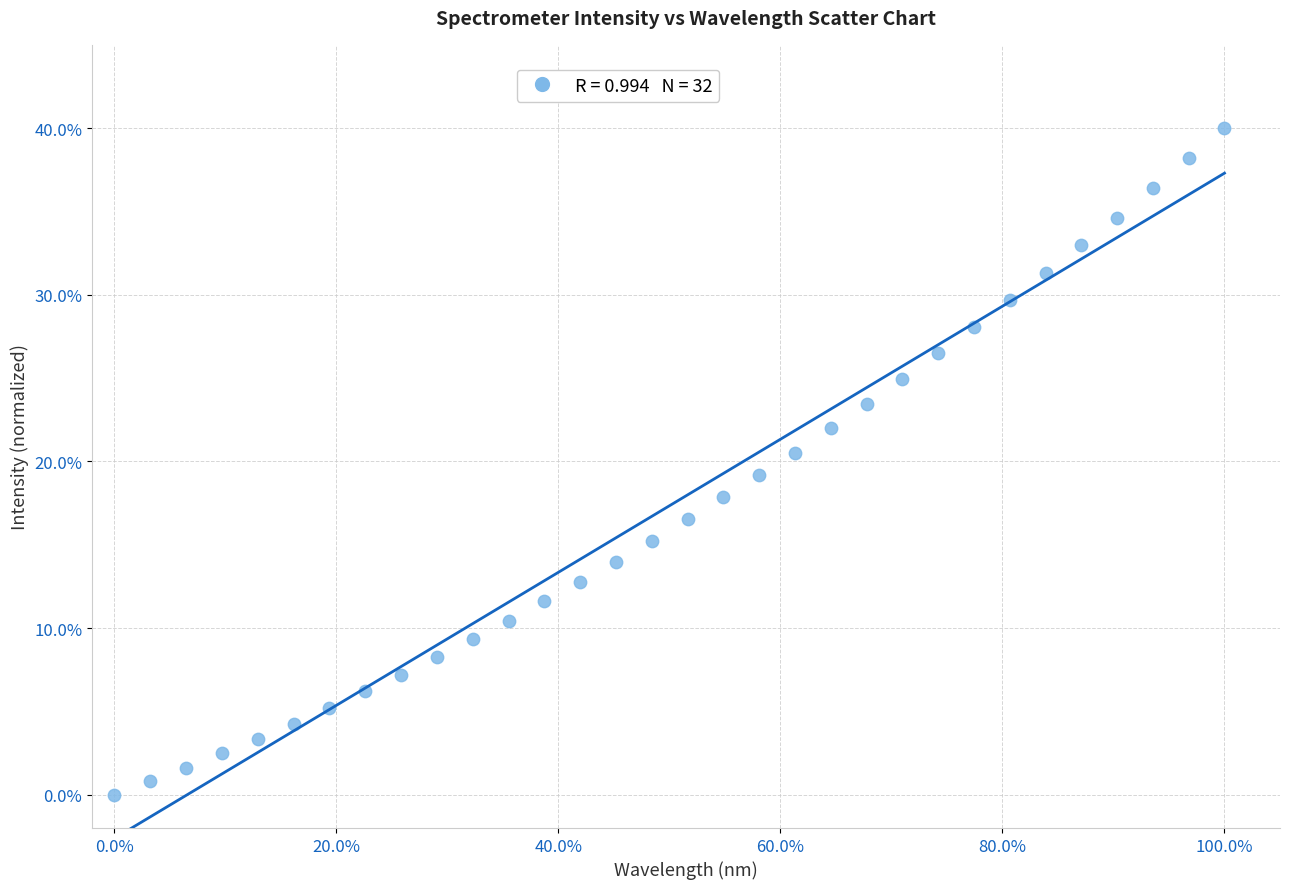

What is the range of Y values (max minus min)?

40.0